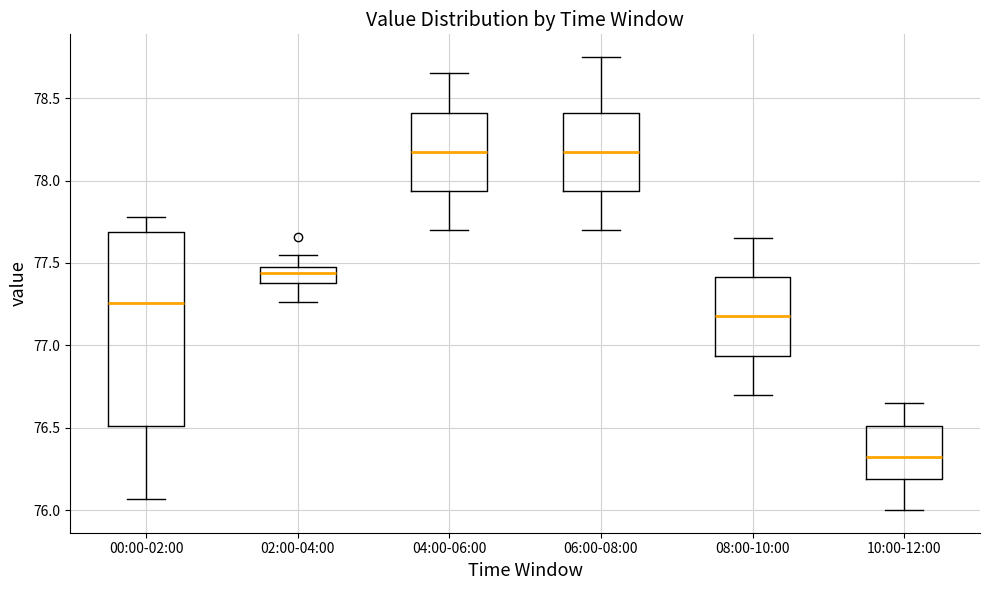

Reading left to right, transcribe this box plot: for each box, give where its median line is, the range the box spans, and where its two whiskers end, as read against the y-axis. The values are not printed on the chart, so give them approximately, as read against the axis.

00:00-02:00: median 77.25, box 76.50 to 77.70, whiskers 76.05 to 77.80
02:00-04:00: median 77.45 (inside the box), box 77.40 to 77.45, whiskers 77.25 to 77.55
04:00-06:00: median 78.20, box 77.95 to 78.40, whiskers 77.70 to 78.65
06:00-08:00: median 78.20, box 77.95 to 78.40, whiskers 77.70 to 78.75
08:00-10:00: median 77.20, box 76.95 to 77.40, whiskers 76.70 to 77.65
10:00-12:00: median 76.35, box 76.20 to 76.50, whiskers 76.00 to 76.65